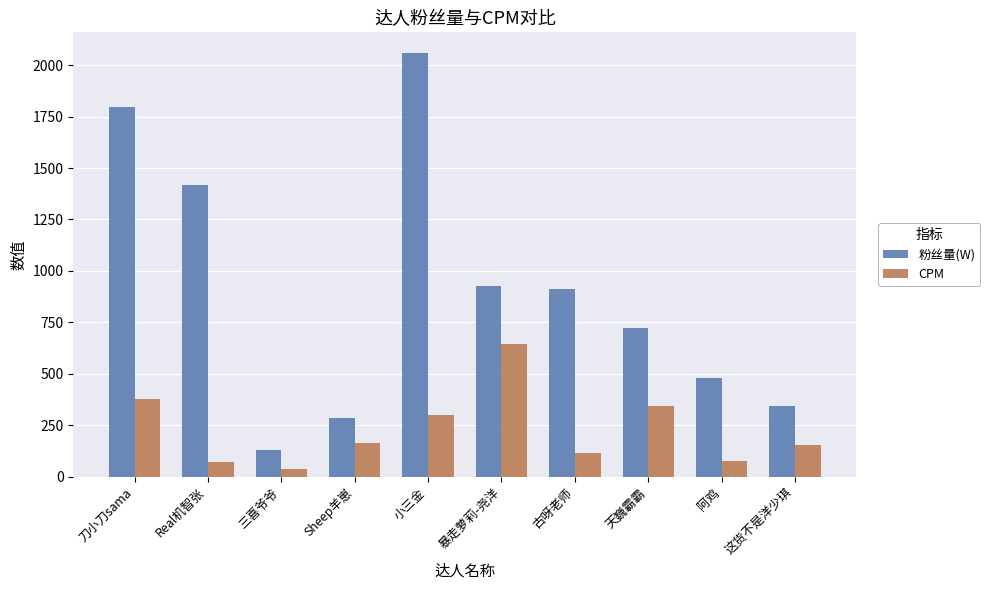

At which category is the sum across all series the highest?

小三金